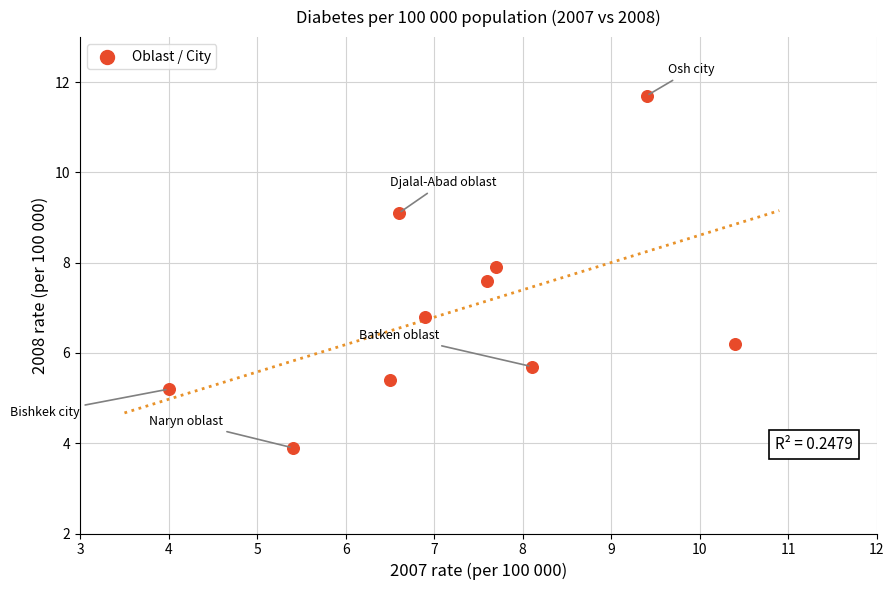

What is the range of X values (max minus min)?

6.4